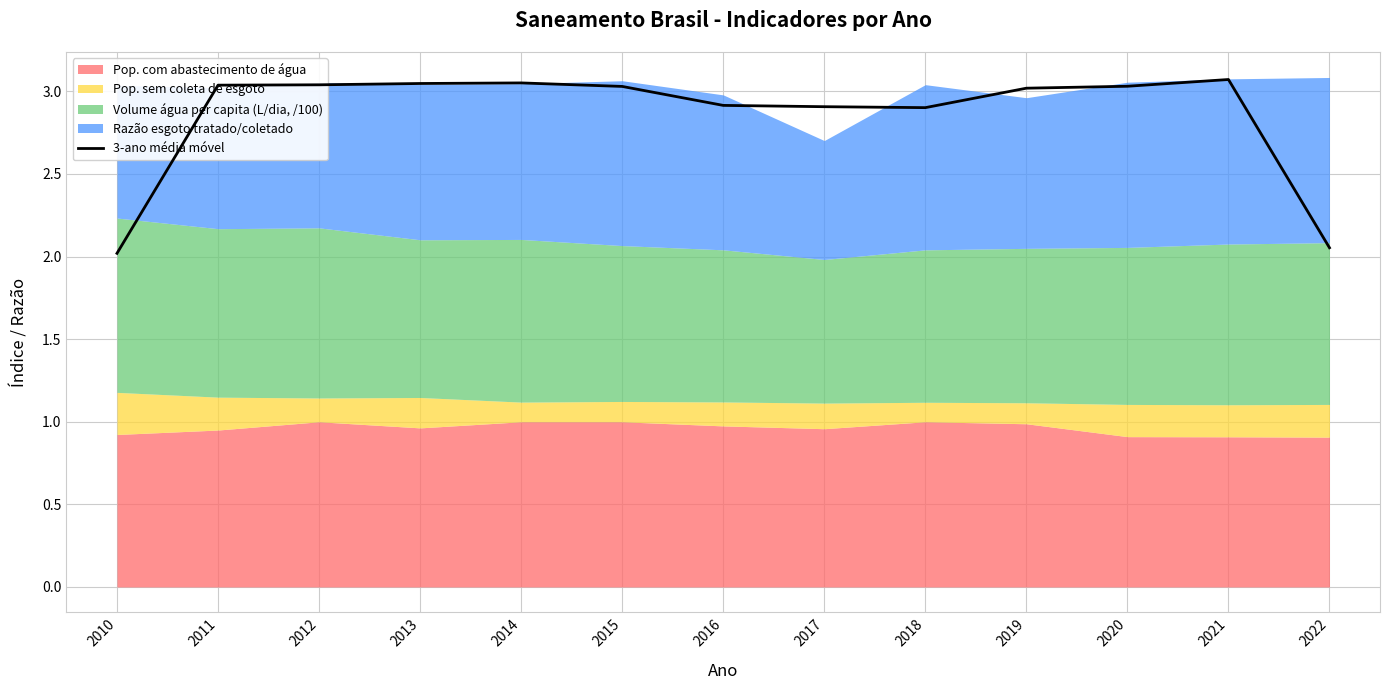

At which label is the value closest to 2?

2010